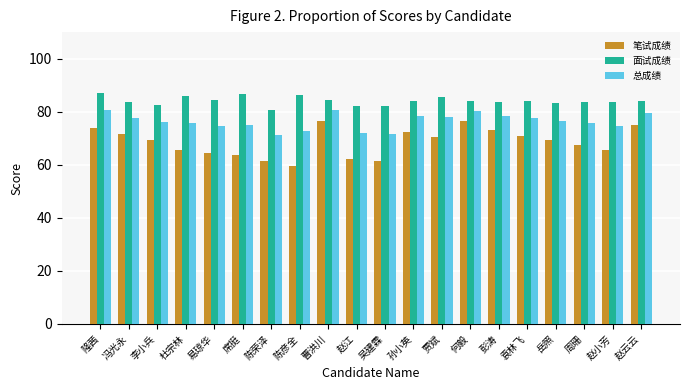

How many values in the 笔试成绩 series are below 69?

9